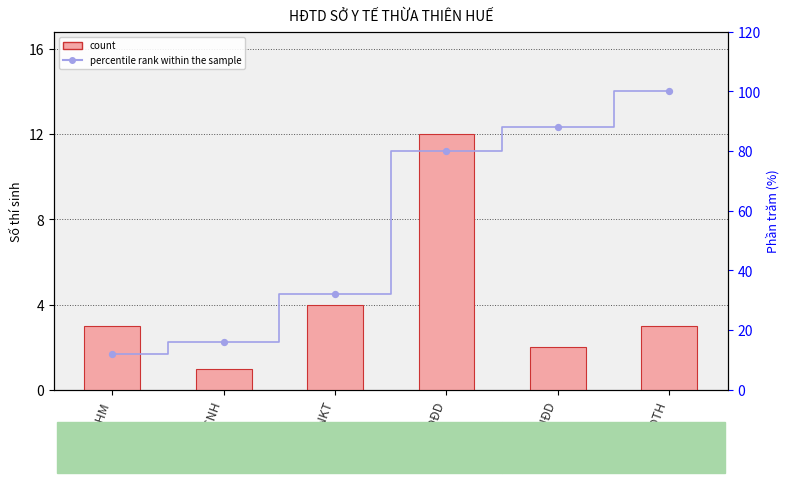

Is the value of percentile rank within the sample at CNKT greater than the value of count at CĐĐD?

Yes